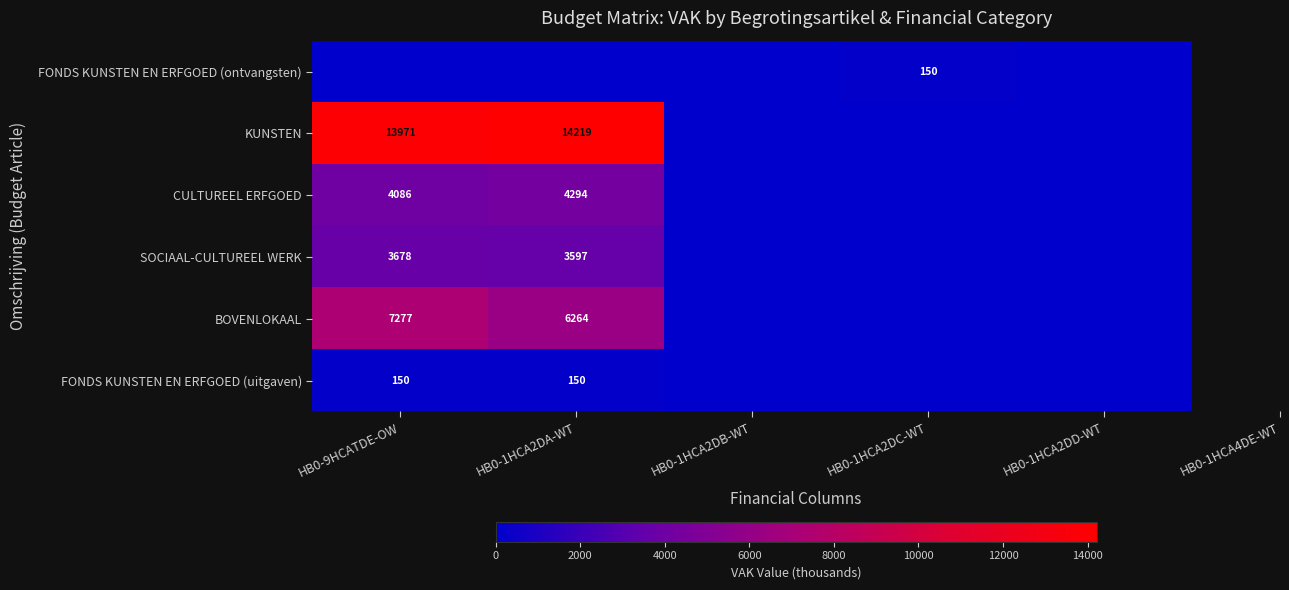

The value of BOVENLOKAAL at HB0-9HCATDE-OW is 11222. True or false?

False